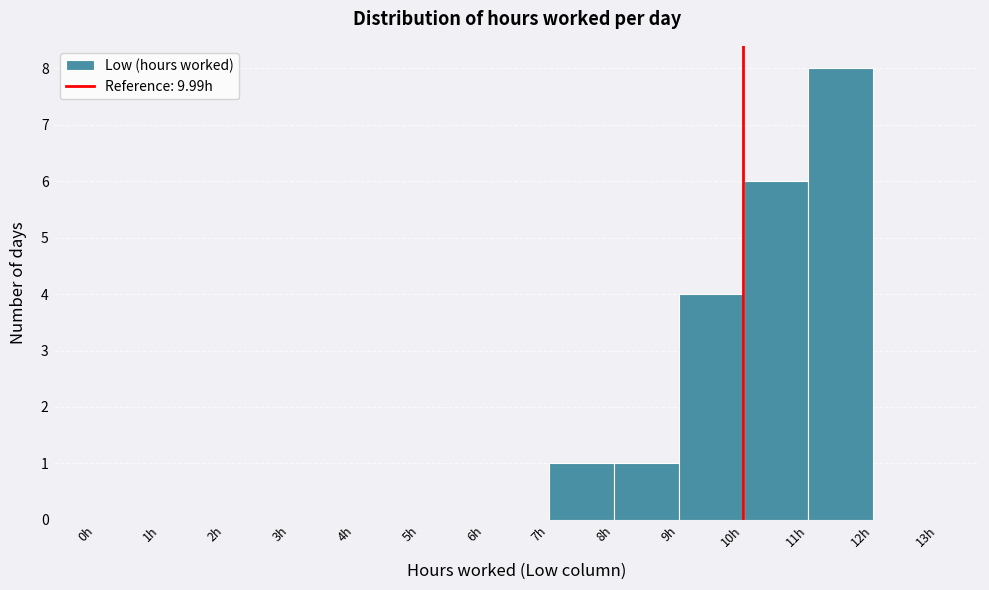

Reading left to right, transcribe this chart: for each bar, give the range it covers on the x-axis and its height. The values are not printed on the chart, so give them approximately, as read against the axis.

0 to 1: 0
1 to 2: 0
2 to 3: 0
3 to 4: 0
4 to 5: 0
5 to 6: 0
6 to 7: 0
7 to 8: 1
8 to 9: 1
9 to 10: 4
10 to 11: 6
11 to 12: 8
12 to 13: 0